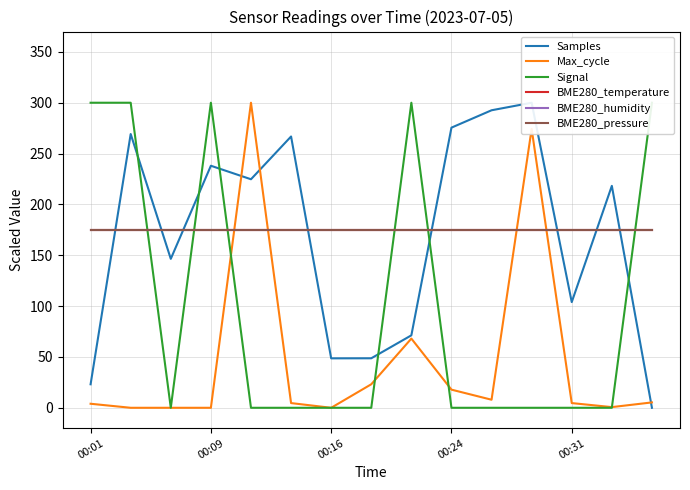

What is the greatest value displayed?

300.0